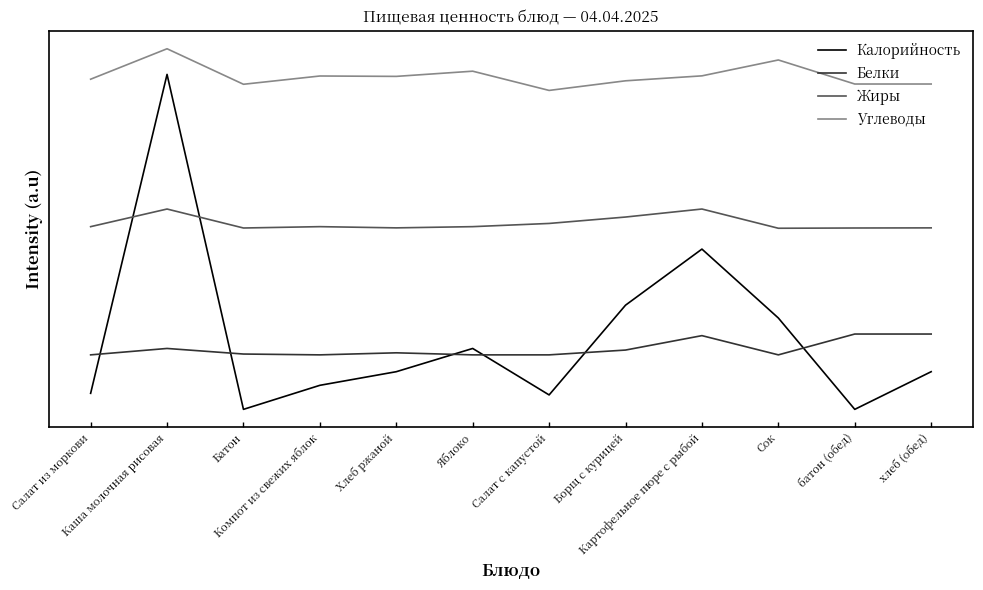

Is the value of Калорийность at Хлеб ржаной greater than the value of Белки at Компот из свежих яблок?

No